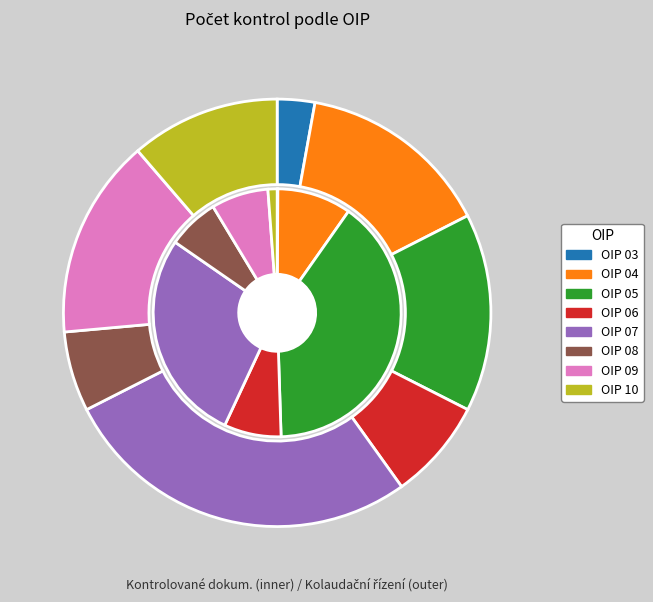

Count the number of slices in the pie.

8